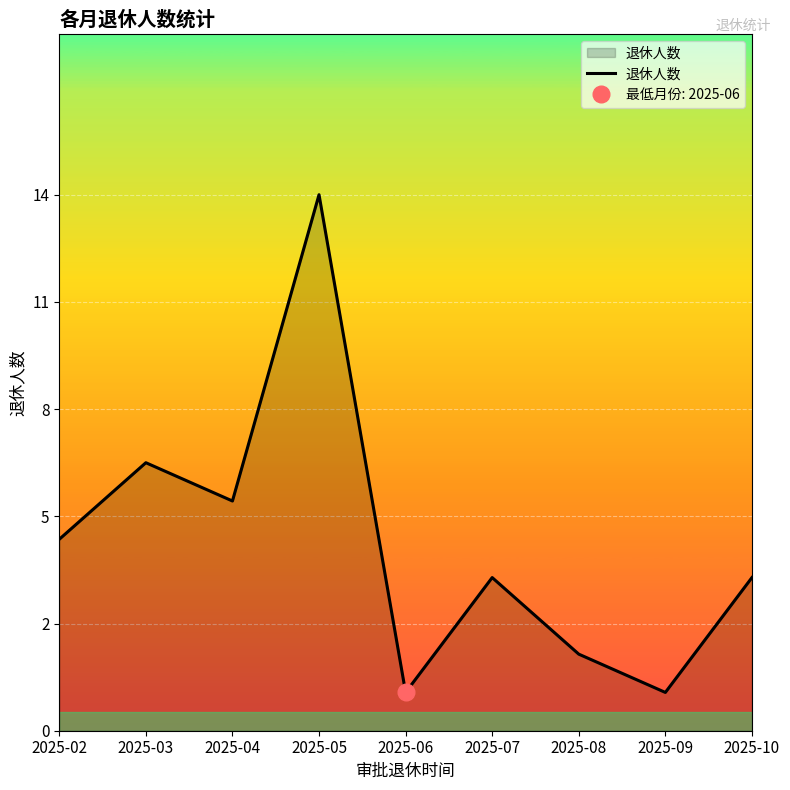

What is the change in value from 2025-03 to 2025-04?

-1